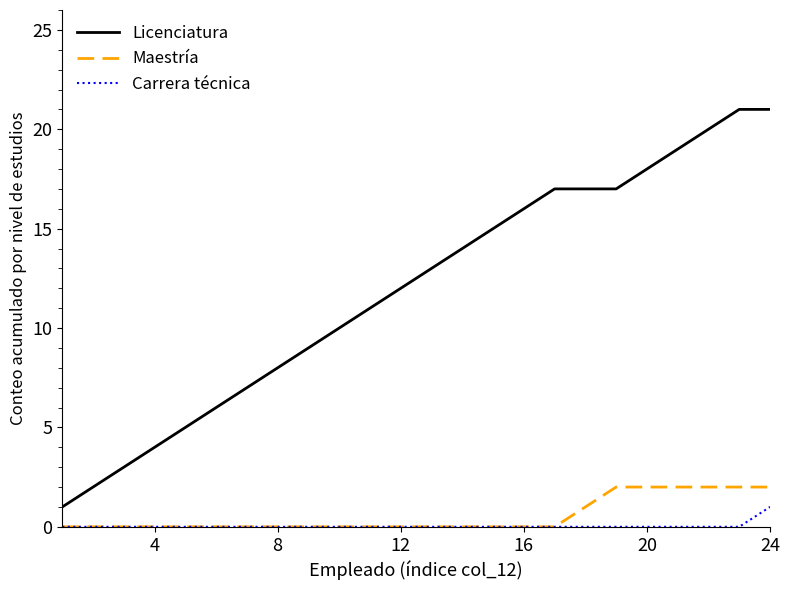

Which series has the widest spread of values?

Licenciatura